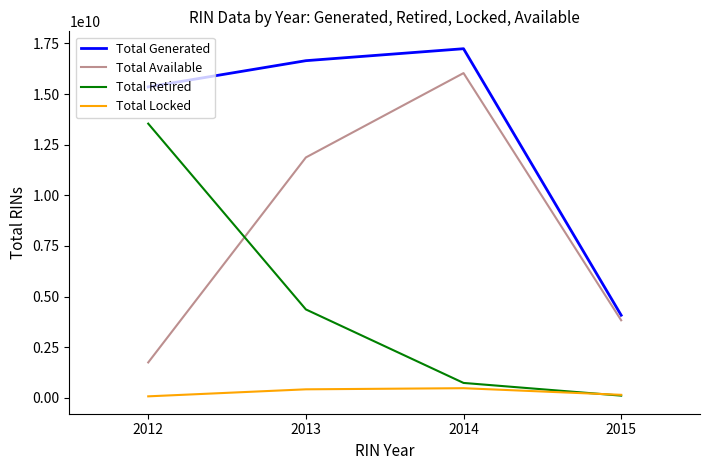

The value of Total Locked at 2012 is 69817946. True or false?

True